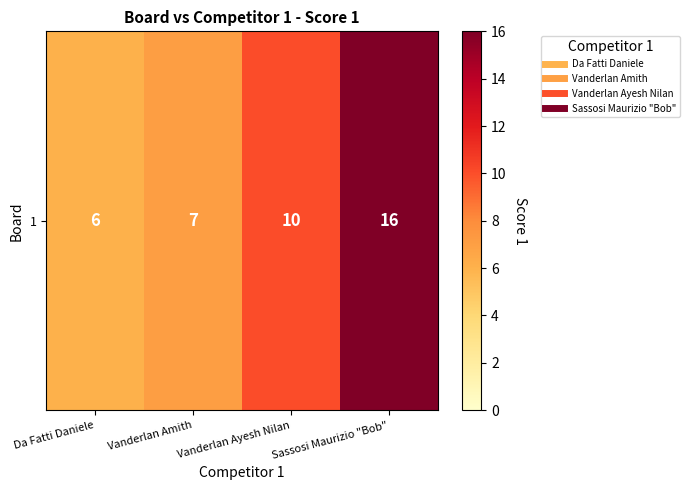

List the labels in order of value, smallest first.

Da Fatti Daniele, Vanderlan Amith, Vanderlan Ayesh Nilan, Sassosi Maurizio "Bob"